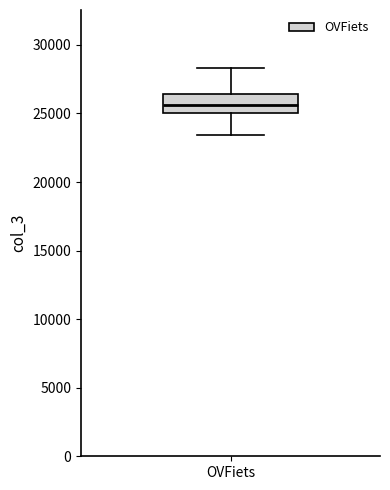

Read this box plot against the y-axis: the position of the median line, the range covered by the box, and the ends of both whiskers. The values are not printed on the chart, so give them approximately, as read against the axis.

median 25500, box 25000 to 26500, whiskers 23500 to 28500